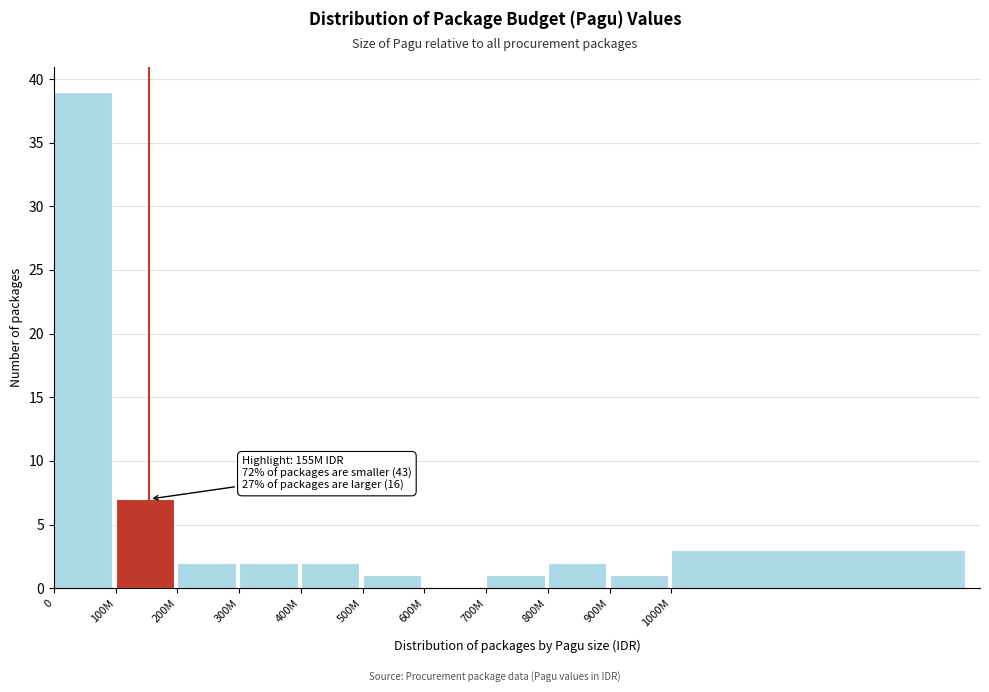

Reading left to right, list all the values displayed in this chart.

0=39	100M=7	200M=2	300M=2	400M=2	500M=1	600M=0	700M=1	800M=2	900M=1	1000M=3